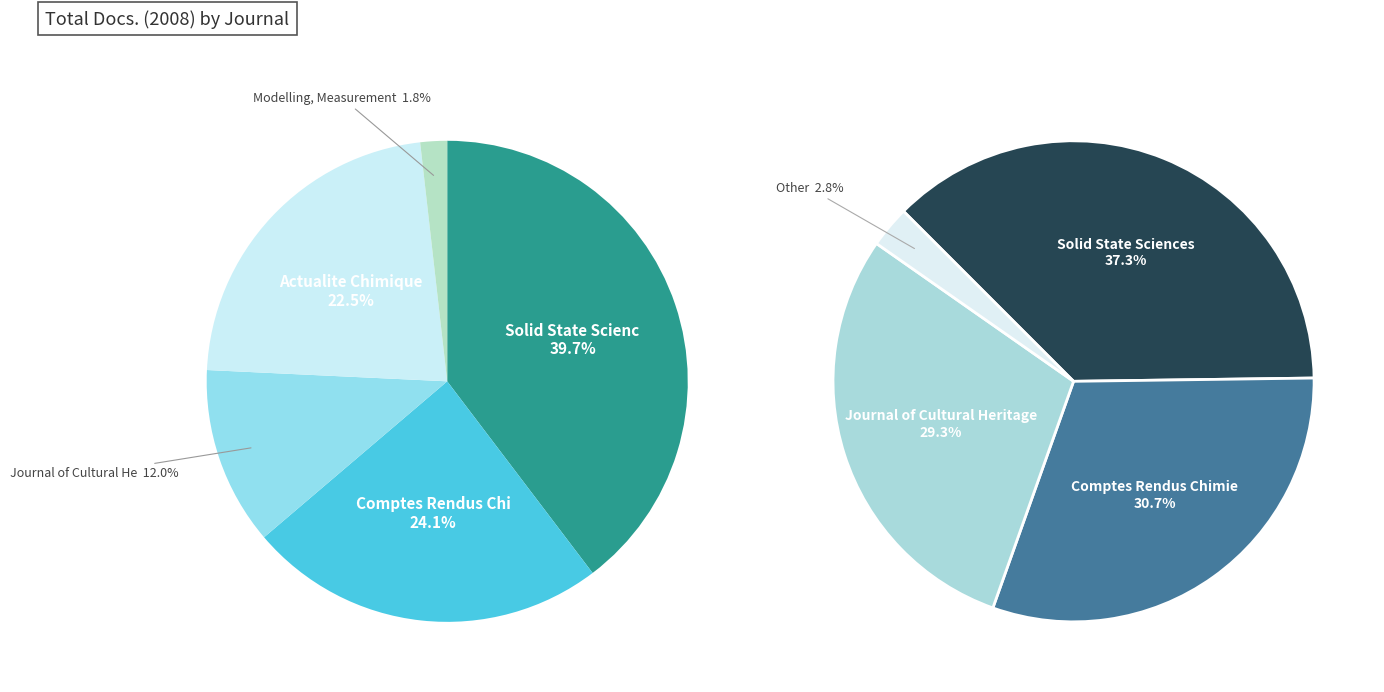

Which category has the biggest portion of the pie?

Solid State Sciences